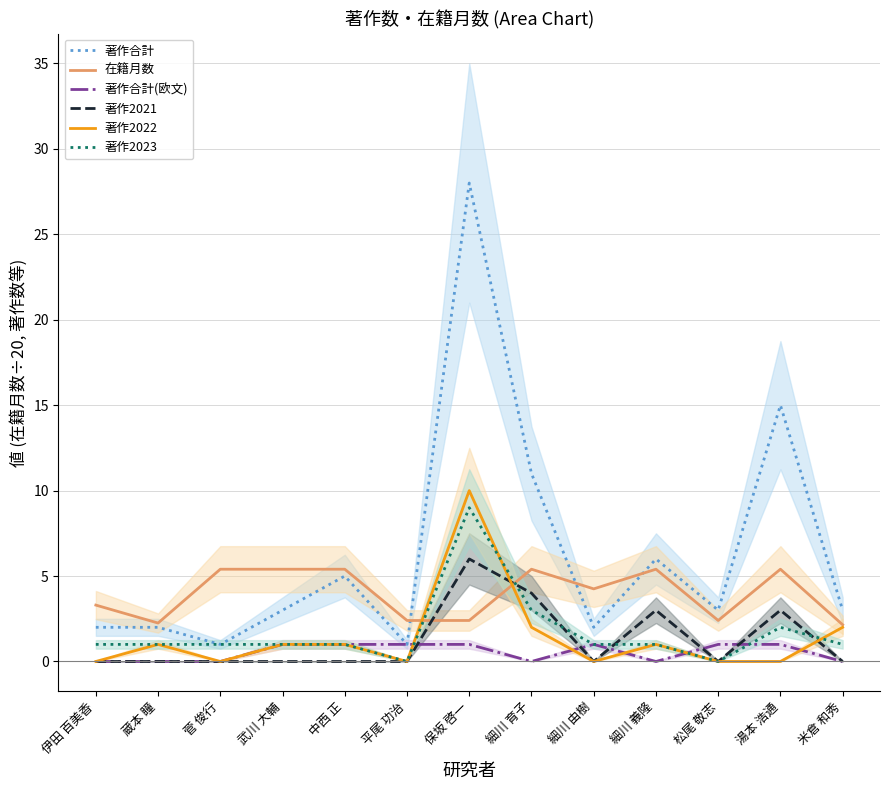

What is the sum of the 著作合計(欧文) values at 蔵本 瞳 and 平尾 功治?

1.0